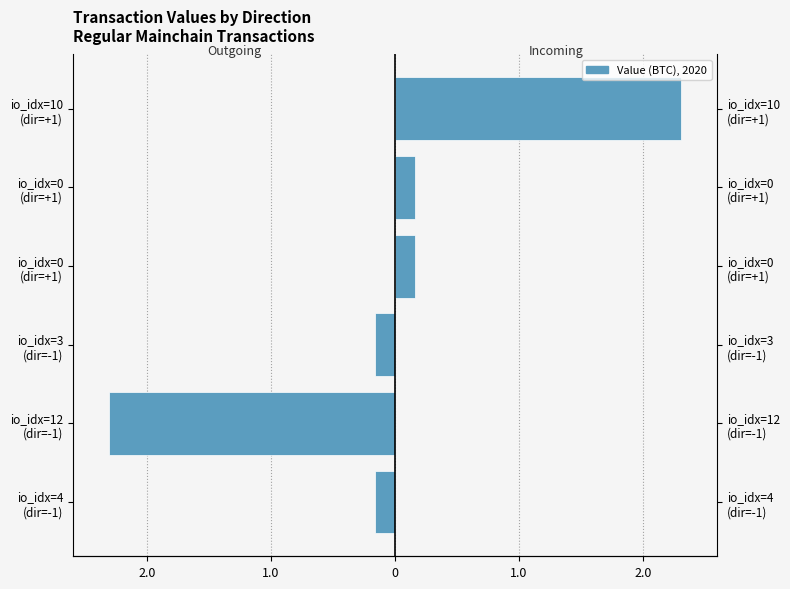

List the series in order of their overall mean, highest first.

Incoming (direction=+1), Outgoing (direction=-1)